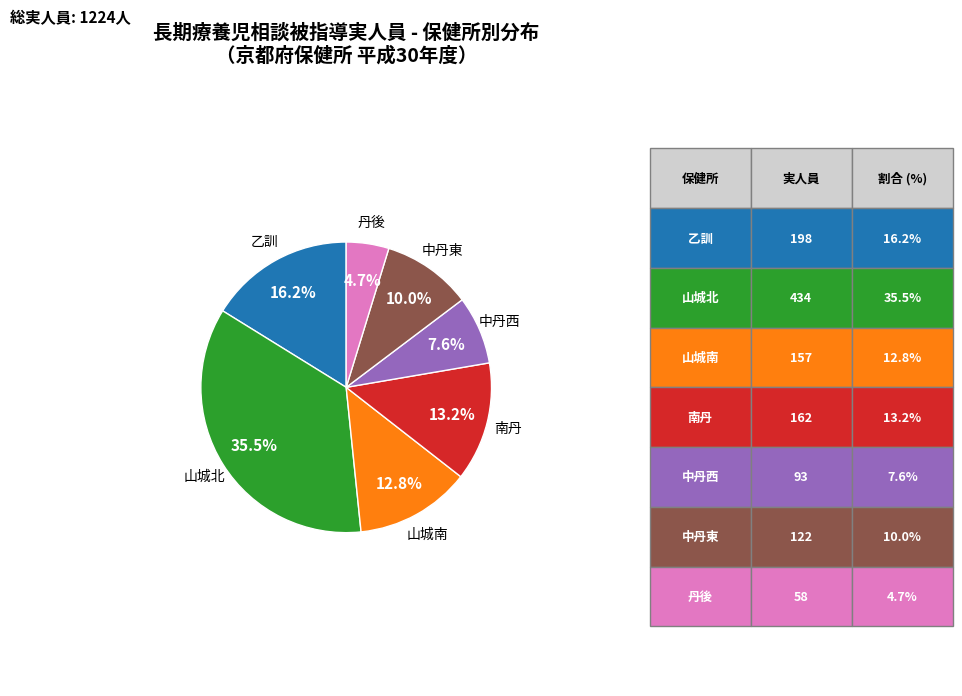

To the nearest percent, what is the combined percentage of 乙訓 and 中丹西?

24%